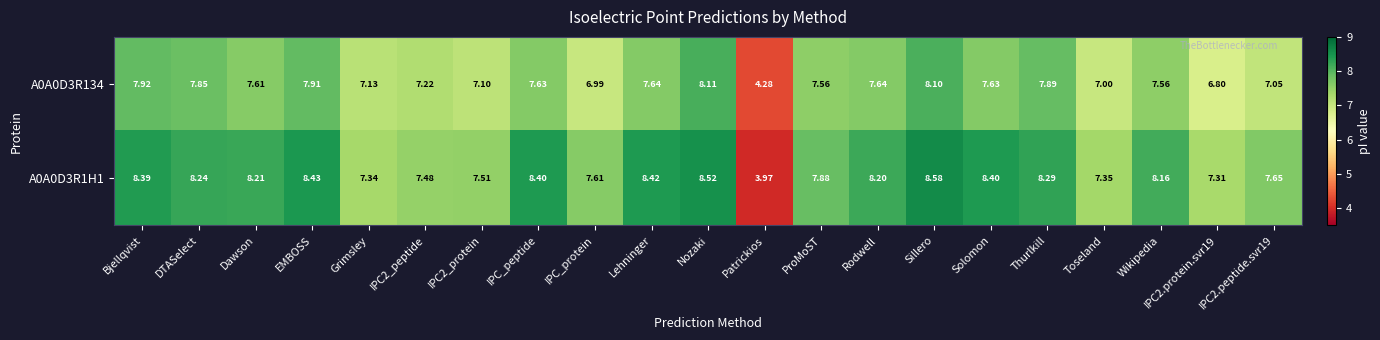

Which label corresponds to the smallest value in the chart?

Patrickios